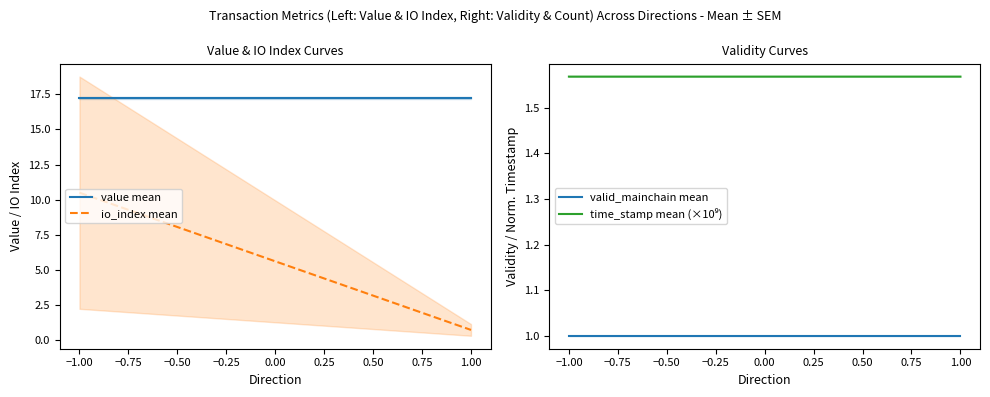

What is the difference between the maximum and minimum values in the io_index mean series?

9.8